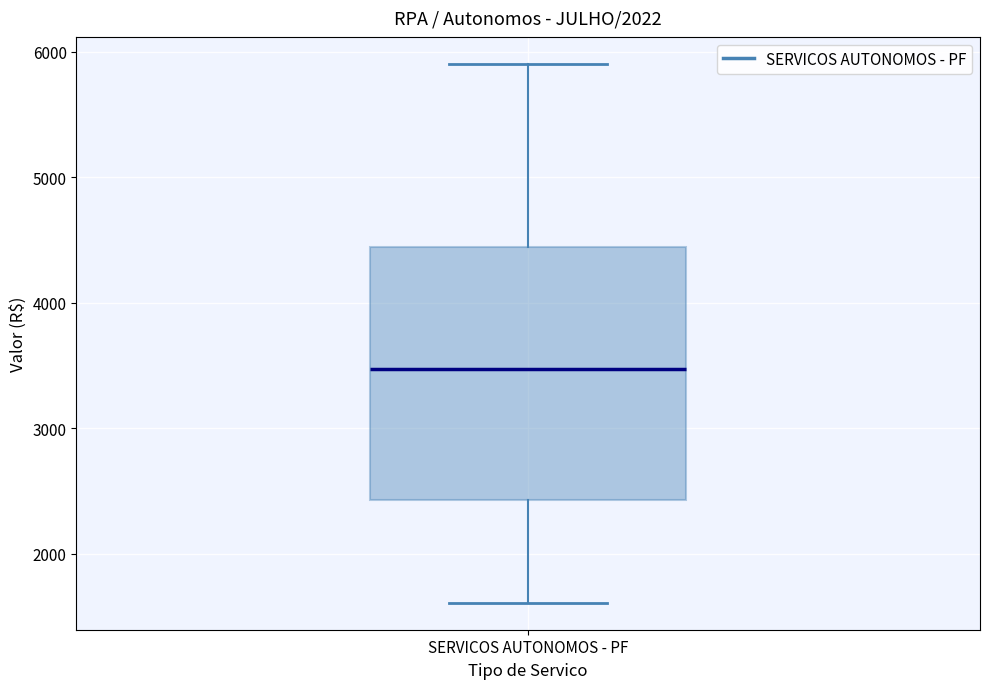

Transcribe this box plot: give where the median line is, the range the box spans, and where the two whiskers end, as read against the y-axis. The values are not printed on the chart, so give them approximately, as read against the axis.

median 3500, box 2400 to 4400, whiskers 1600 to 5900